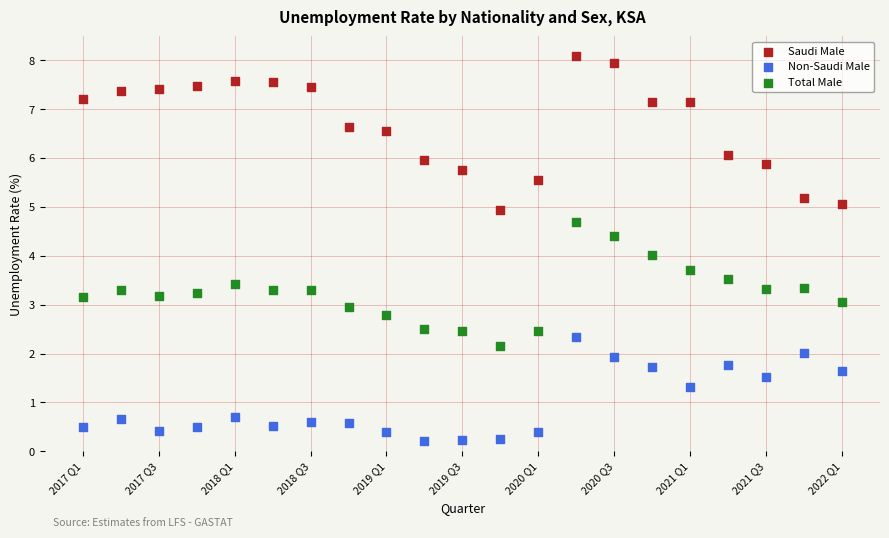

Which series reaches the minimum Y coordinate?

Non-Saudi Male